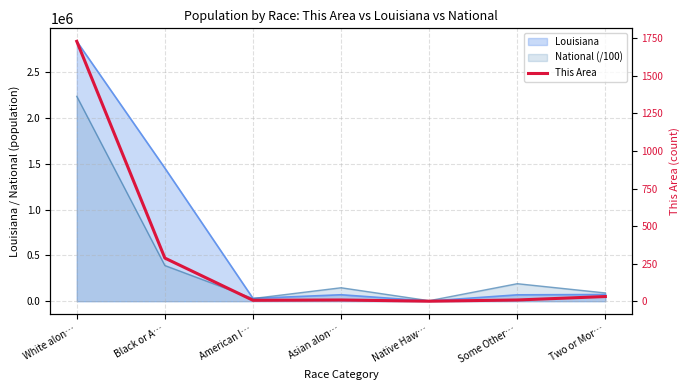

Is it true that the value at Two or Mor… is 13?

False